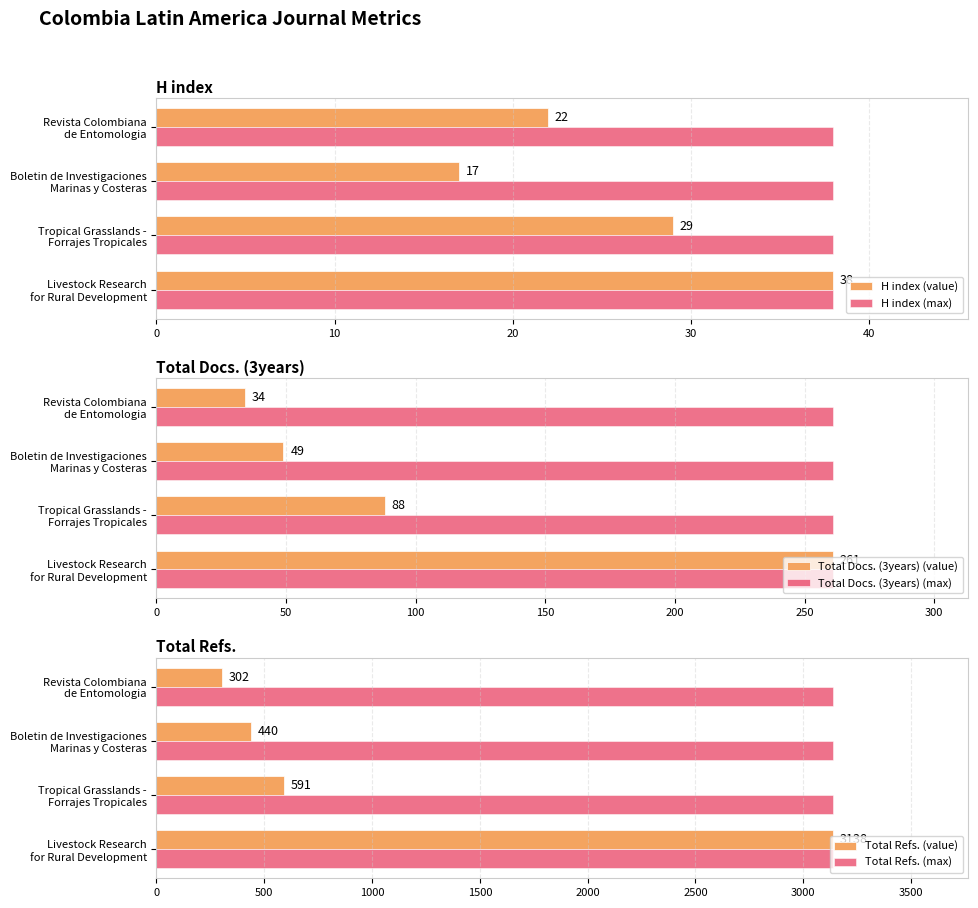

What is the sum of all H index (max) values?

152